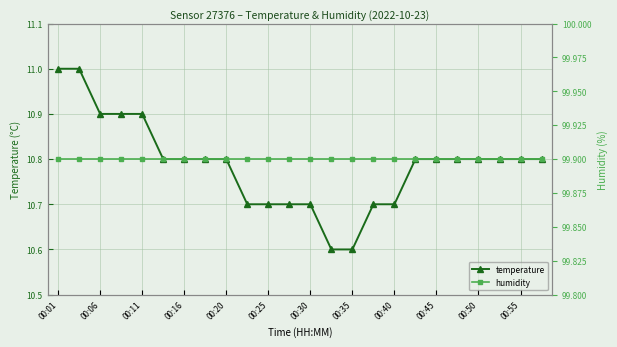

What is the maximum value shown in the chart?

99.9